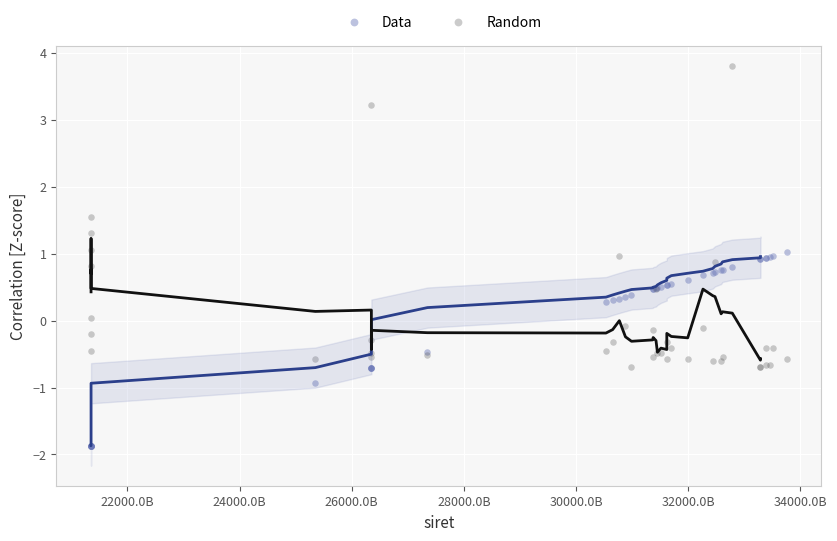

Which series reaches the minimum Y coordinate?

Data